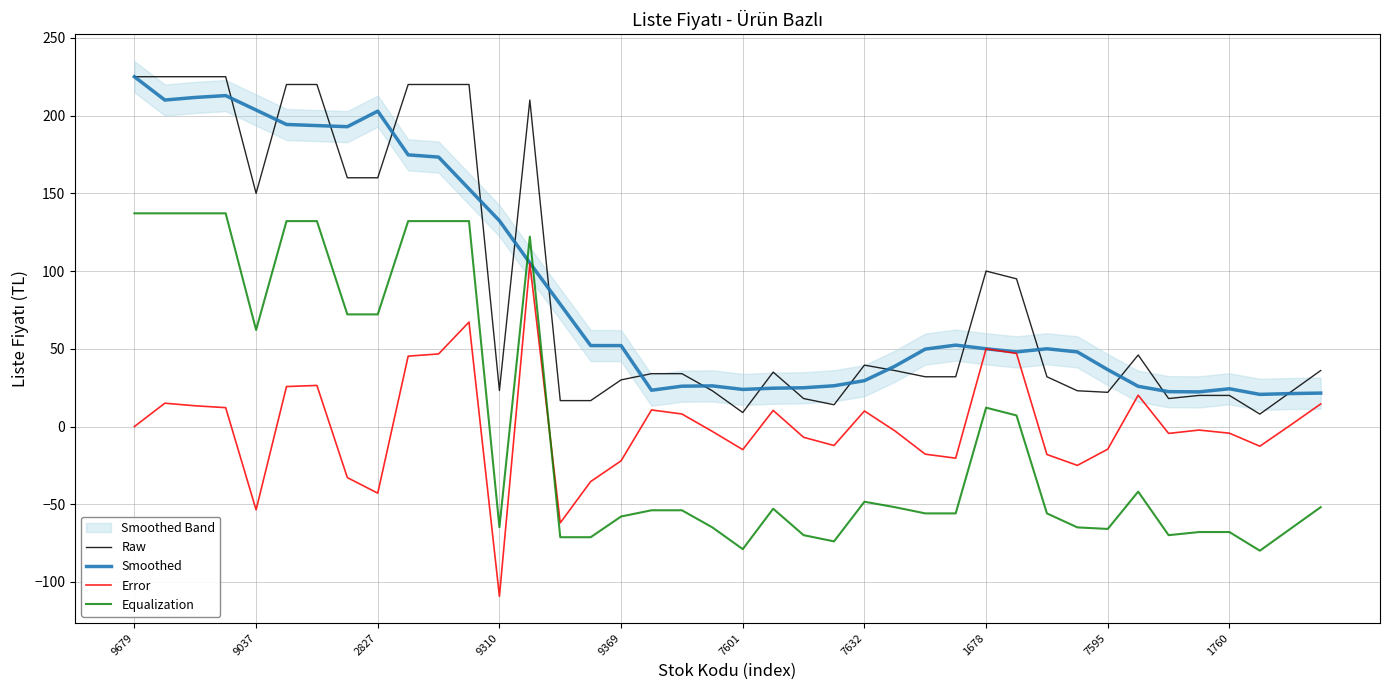

What is the highest value of the Smoothed series?

225.0